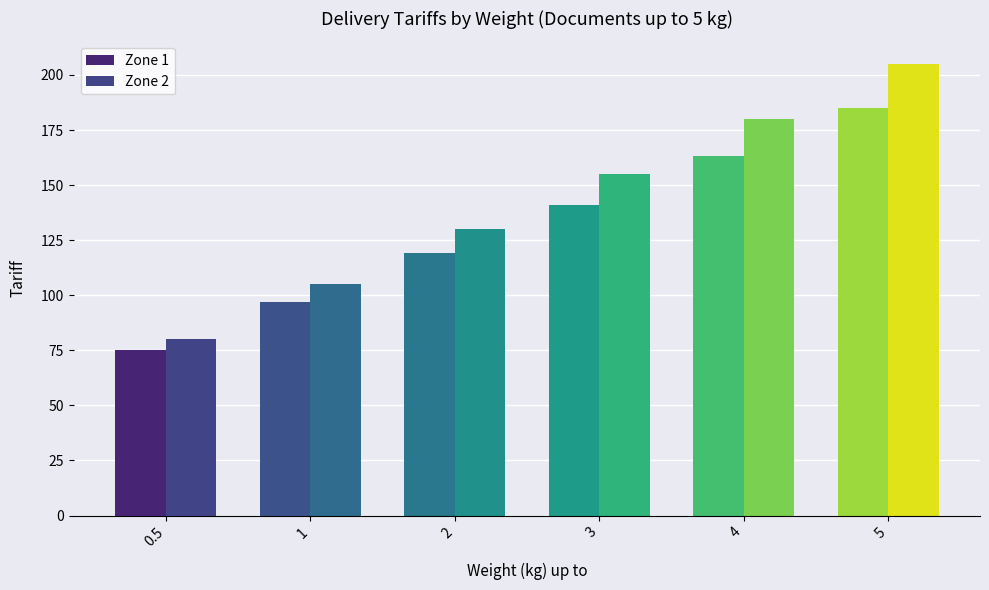

Reading left to right, transcribe all the data shown in this chart.

Zone 1: 0.5=75	1=97	2=119	3=141	4=163	5=185
Zone 2: 0.5=80	1=105	2=130	3=155	4=180	5=205